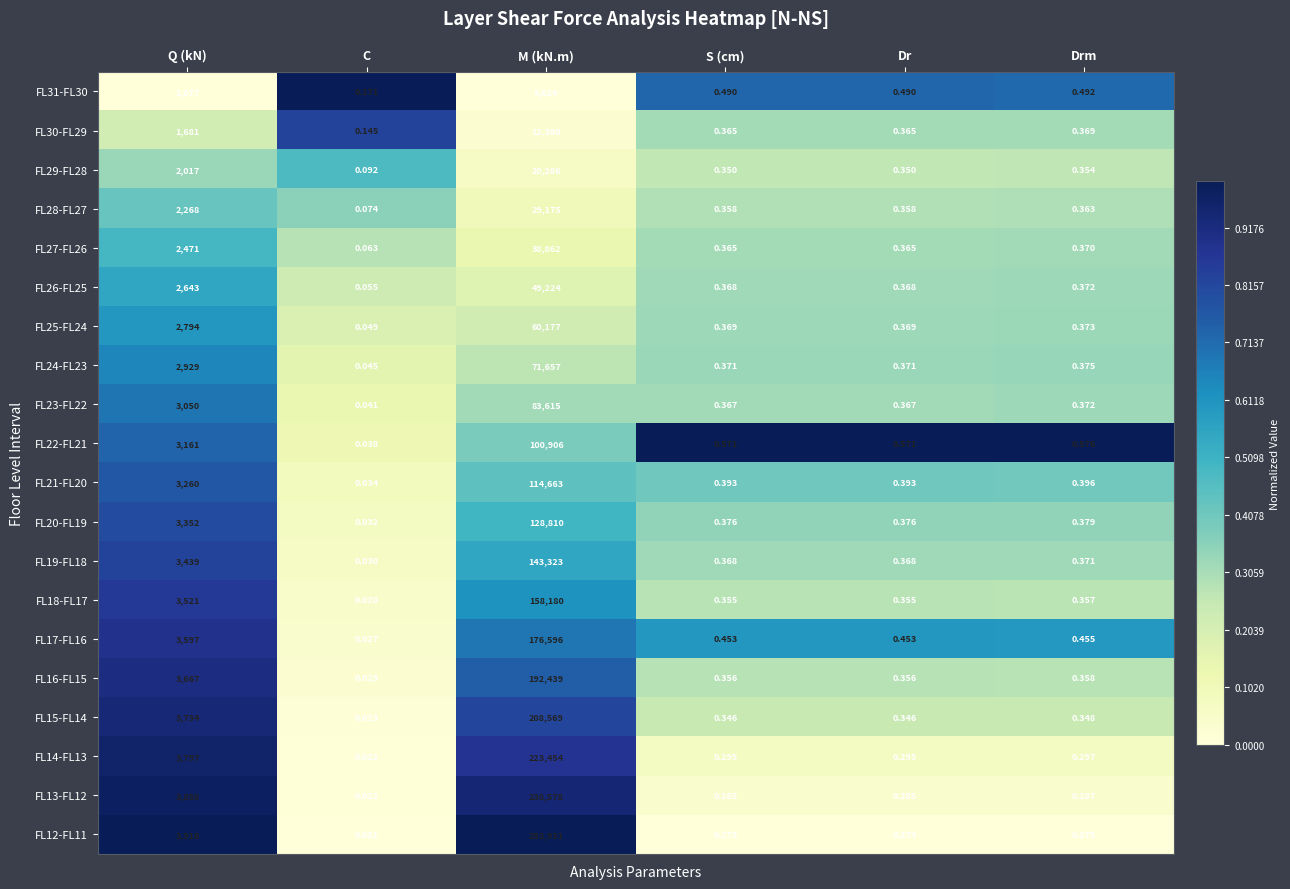

Rank the series by their maximum value, from lowest to highest.

FL31-FL30, FL30-FL29, FL29-FL28, FL28-FL27, FL27-FL26, FL26-FL25, FL25-FL24, FL24-FL23, FL23-FL22, FL22-FL21, FL21-FL20, FL20-FL19, FL19-FL18, FL18-FL17, FL17-FL16, FL16-FL15, FL15-FL14, FL14-FL13, FL13-FL12, FL12-FL11